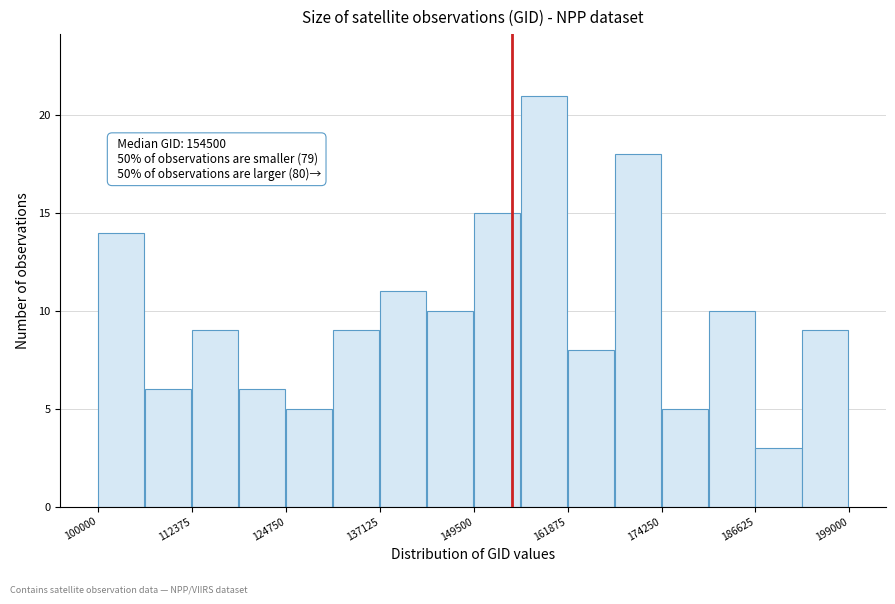

Read against the x-axis, roughly where is the centre of the tallest bar?

158000